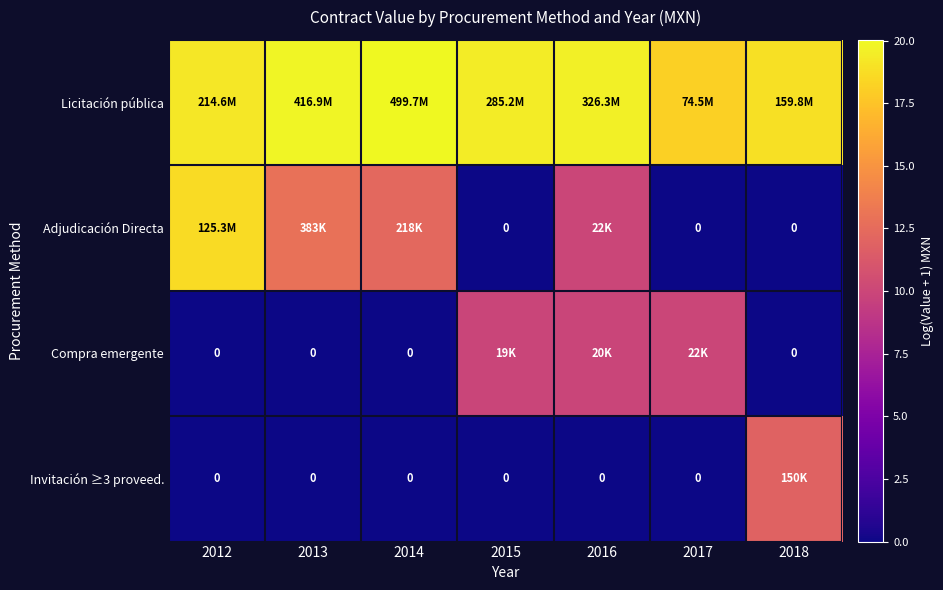

Rank the categories by Adjudicación Directa value from lowest to highest.

2015, 2017, 2018, 2016, 2014, 2013, 2012